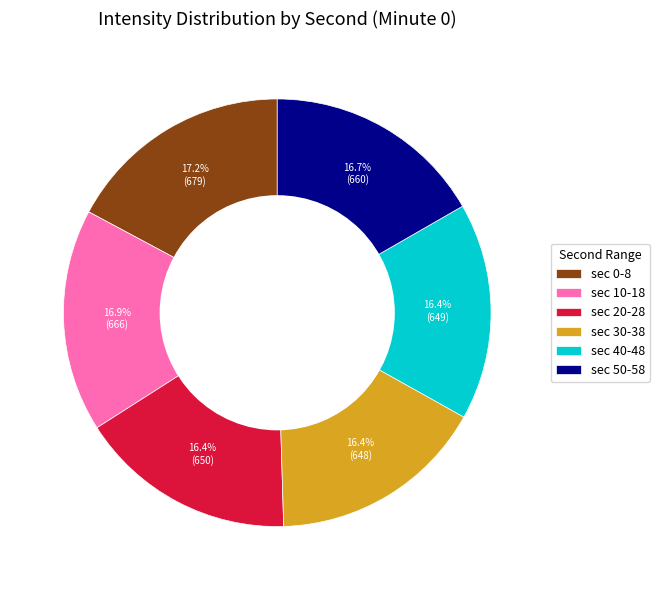

To the nearest percent, what is the average slice percentage?

17%